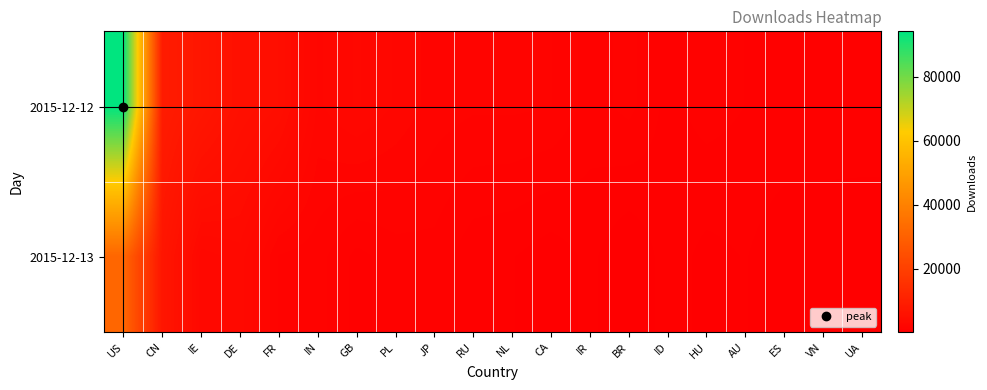

Which series has the widest spread of values?

2015-12-12